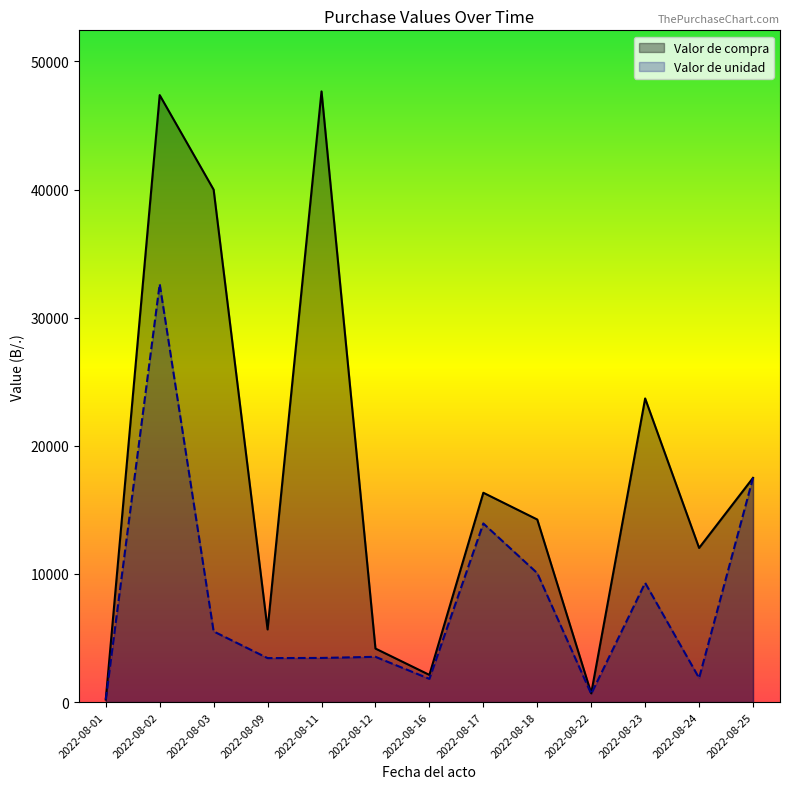

At which label is Valor de unidad closest to 16415?

2022-08-25